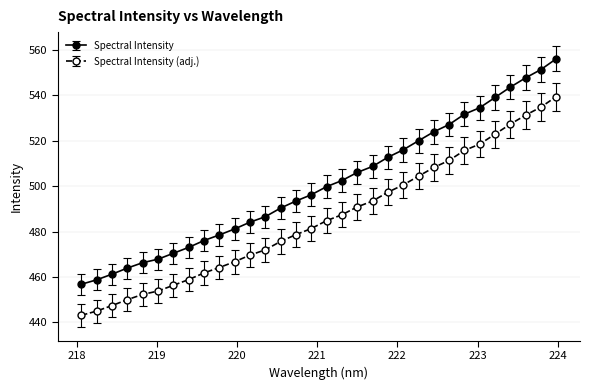

What is the value of the Spectral Intensity (adj.) point at the 12th from the left?

469.6